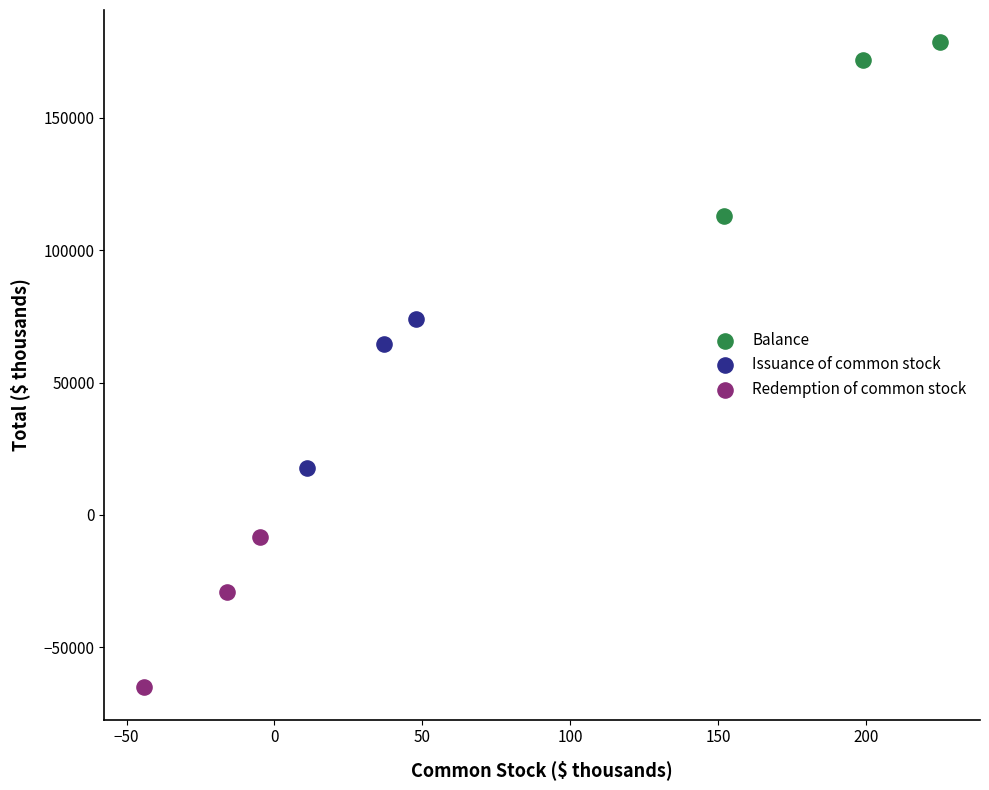

Which series contains the highest Y value?

Balance